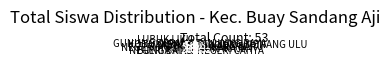

Is the sum of LUBUK LIKU BUNGA MAS and KENALI greater than half?

No